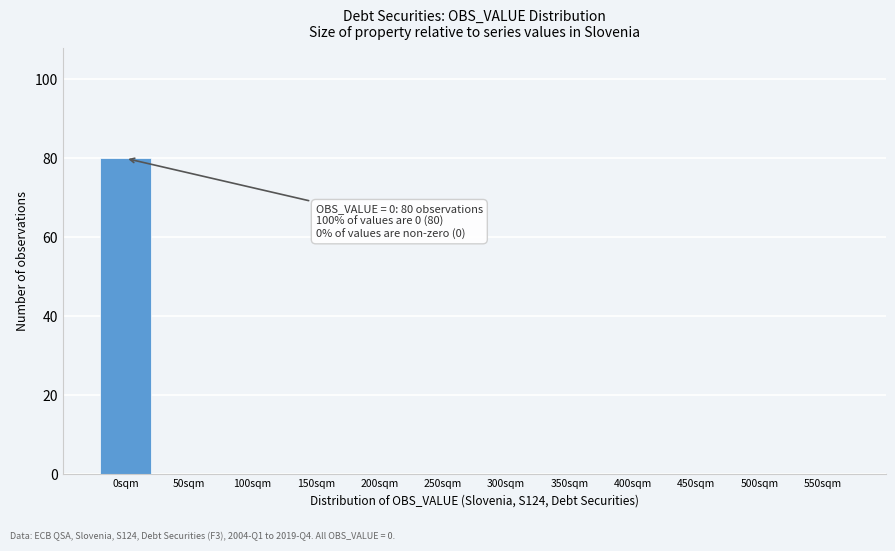

Reading right to left, list all the values displayed in this chart.

550sqm=0	500sqm=0	450sqm=0	400sqm=0	350sqm=0	300sqm=0	250sqm=0	200sqm=0	150sqm=0	100sqm=0	50sqm=0	0sqm=80